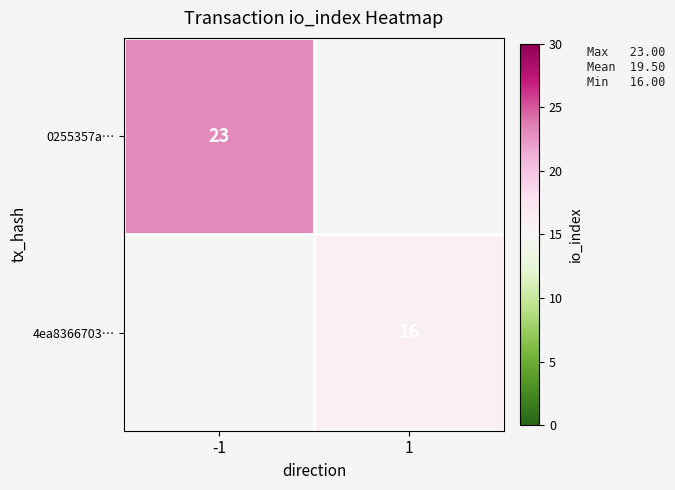

Is it true that 4ea8366703… equals 16 at 1?

True